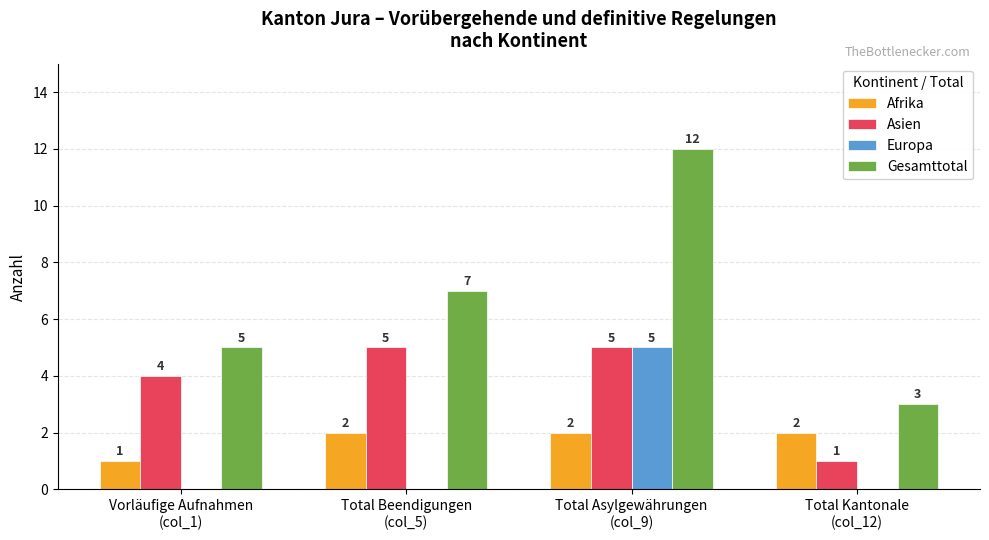

Reading left to right, list all the values displayed in this chart.

Afrika: Vorläufige Aufnahmen
(col_1)=1	Total Beendigungen
(col_5)=2	Total Asylgewährungen
(col_9)=2	Total Kantonale
(col_12)=2
Asien: Vorläufige Aufnahmen
(col_1)=4	Total Beendigungen
(col_5)=5	Total Asylgewährungen
(col_9)=5	Total Kantonale
(col_12)=1
Europa: Vorläufige Aufnahmen
(col_1)=0	Total Beendigungen
(col_5)=0	Total Asylgewährungen
(col_9)=5	Total Kantonale
(col_12)=0
Gesamttotal: Vorläufige Aufnahmen
(col_1)=5	Total Beendigungen
(col_5)=7	Total Asylgewährungen
(col_9)=12	Total Kantonale
(col_12)=3